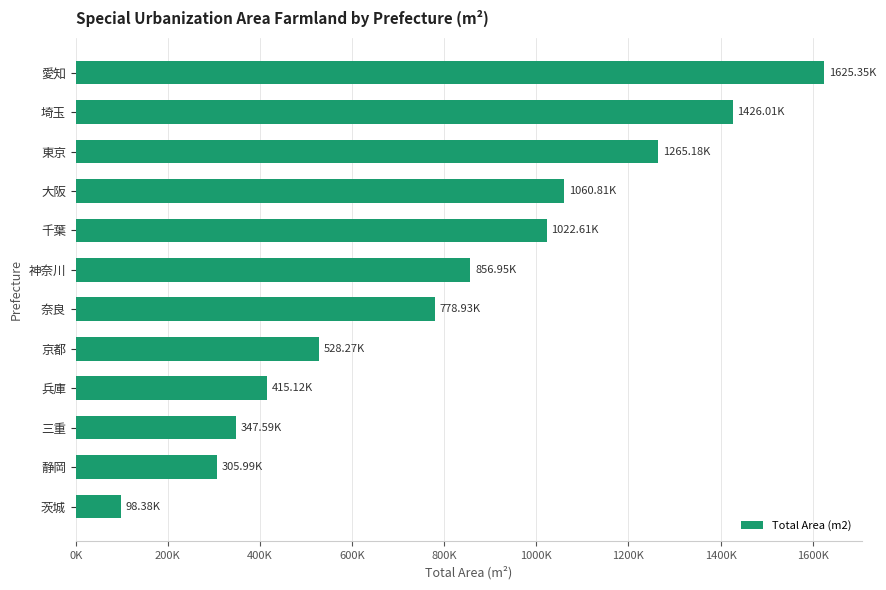

Rank the categories by value from lowest to highest.

茨城, 静岡, 三重, 兵庫, 京都, 奈良, 神奈川, 千葉, 大阪, 東京, 埼玉, 愛知